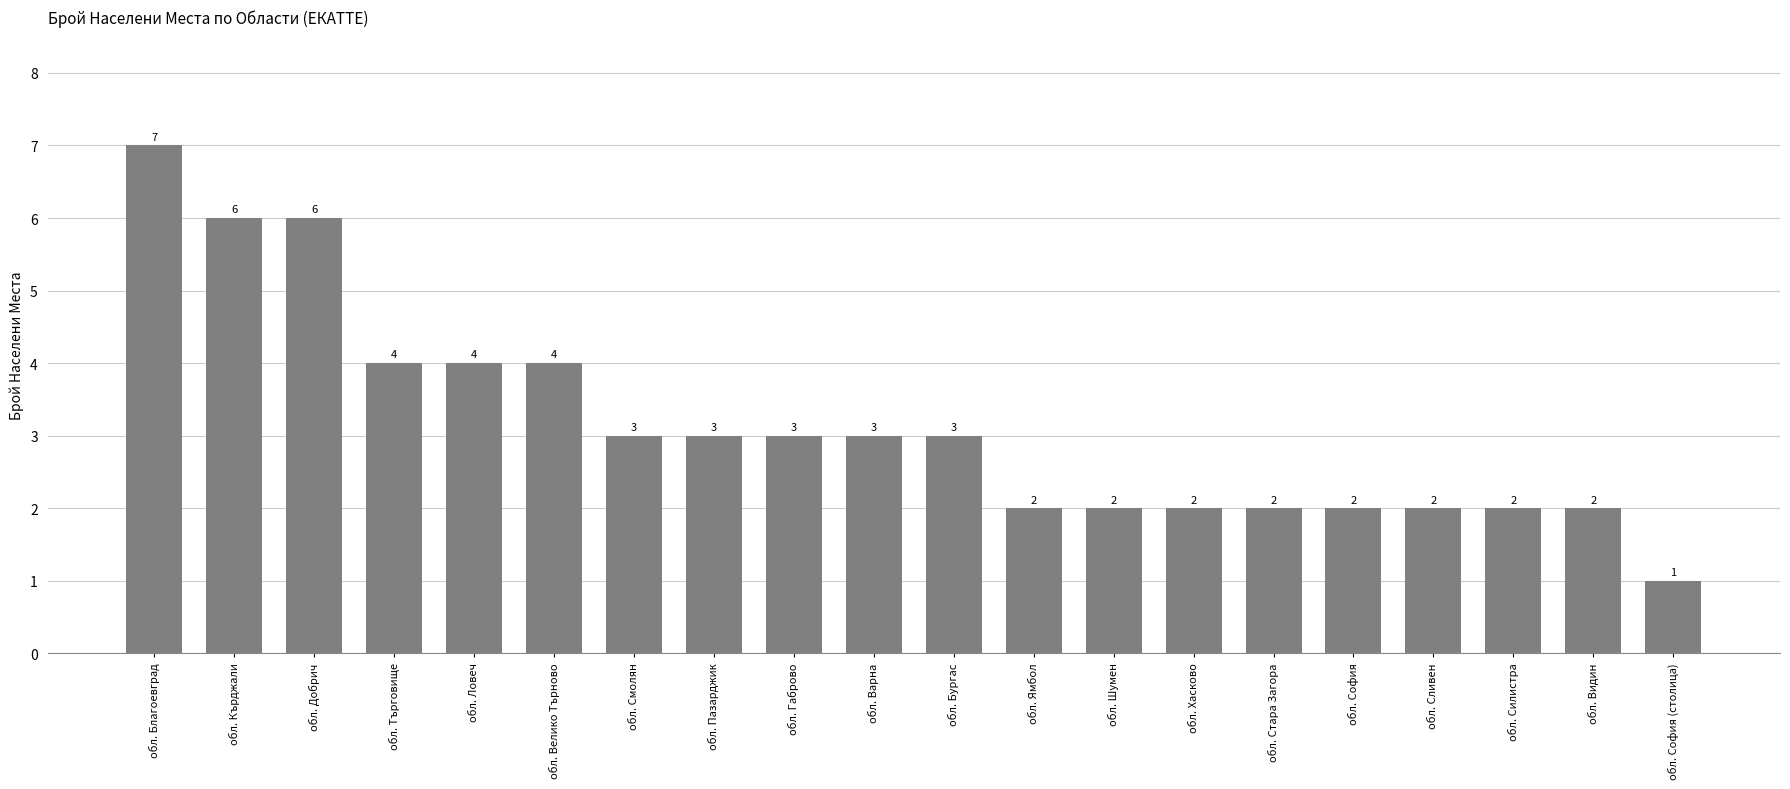

Reading left to right, extract all data points from this chart.

7	6	6	4	4	4	3	3	3	3	3	2	2	2	2	2	2	2	2	1